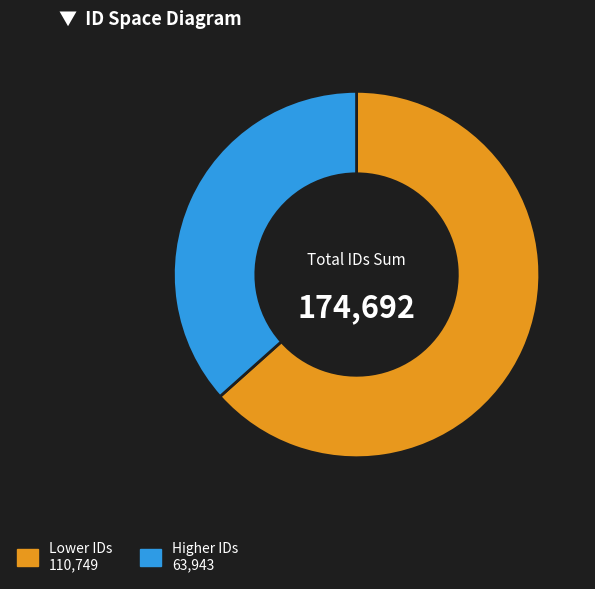

Is there a majority slice in this chart?

Yes